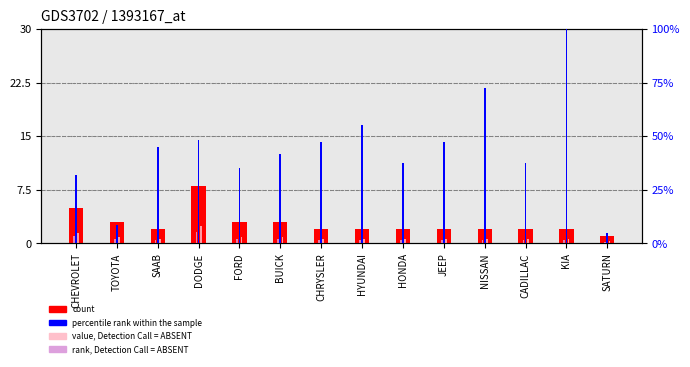

What are all the series names shown in the legend?

count, value, Detection Call = ABSENT, rank, Detection Call = ABSENT, percentile rank within the sample